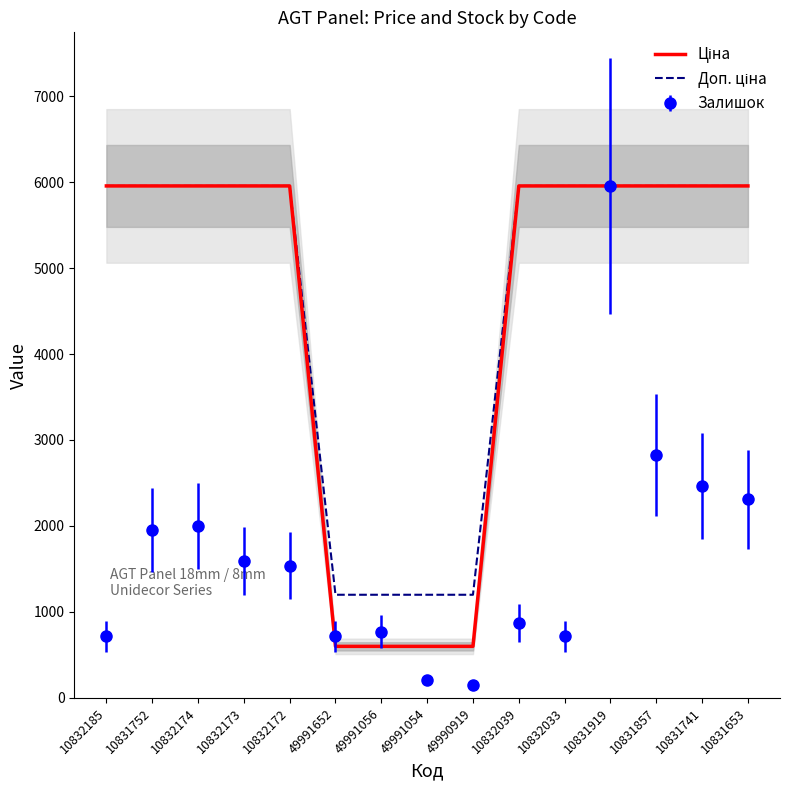

What are all the series names shown in the legend?

Ціна, Доп. ціна